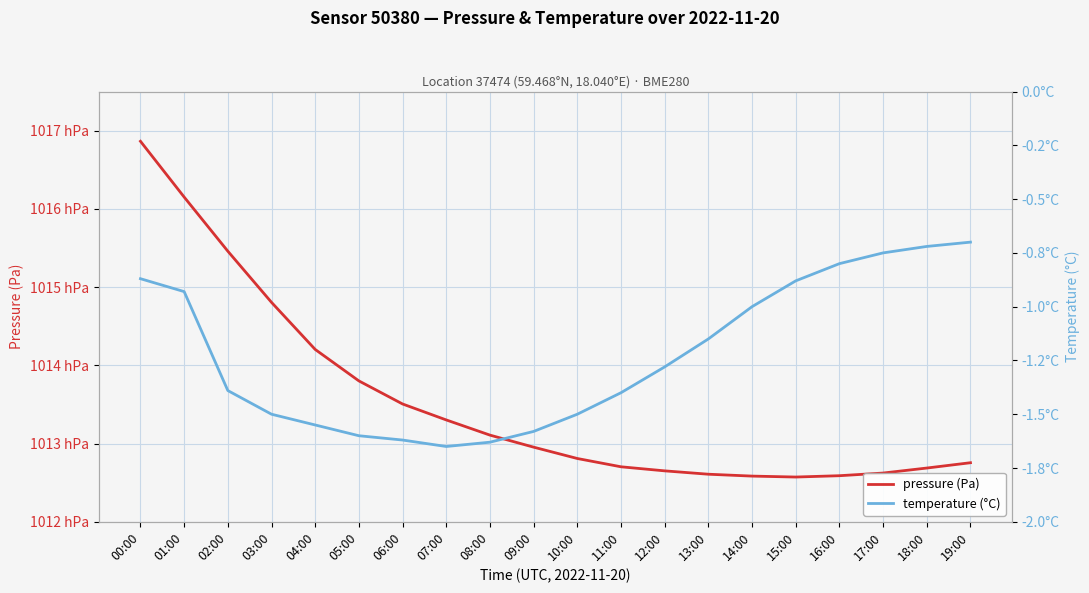

What is the label of the 14th point from the left?

13:00